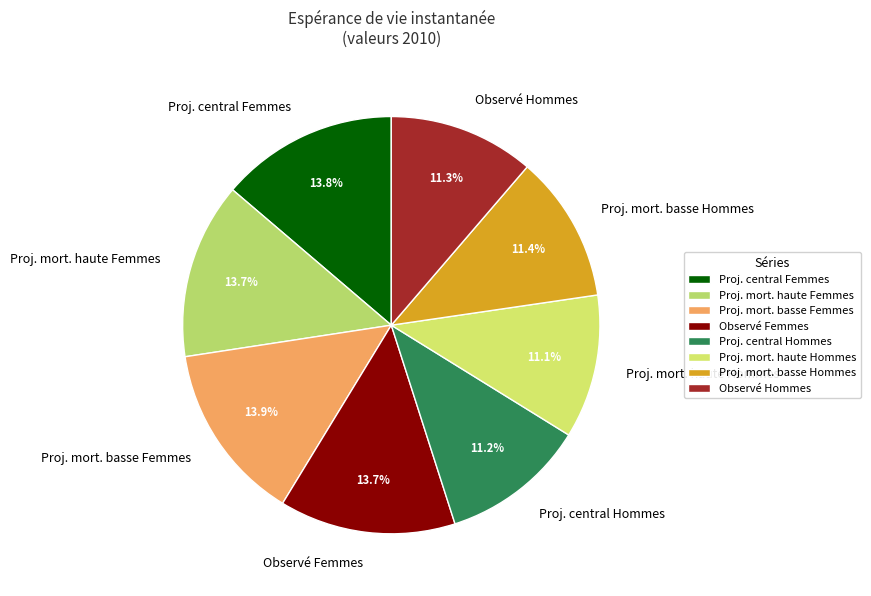

Is there any slice that represents more than half of the pie?

No